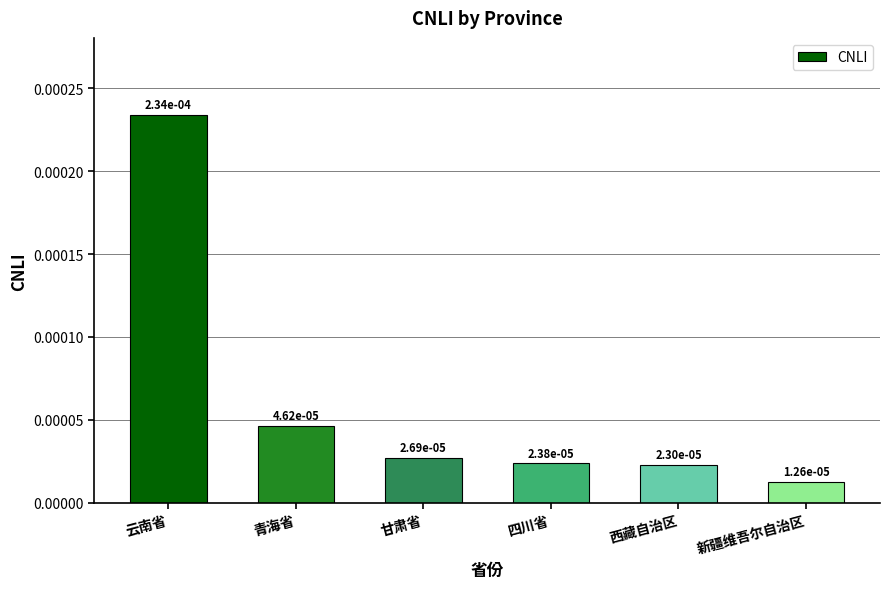

What is the label of the 4th bar from the right?

甘肃省